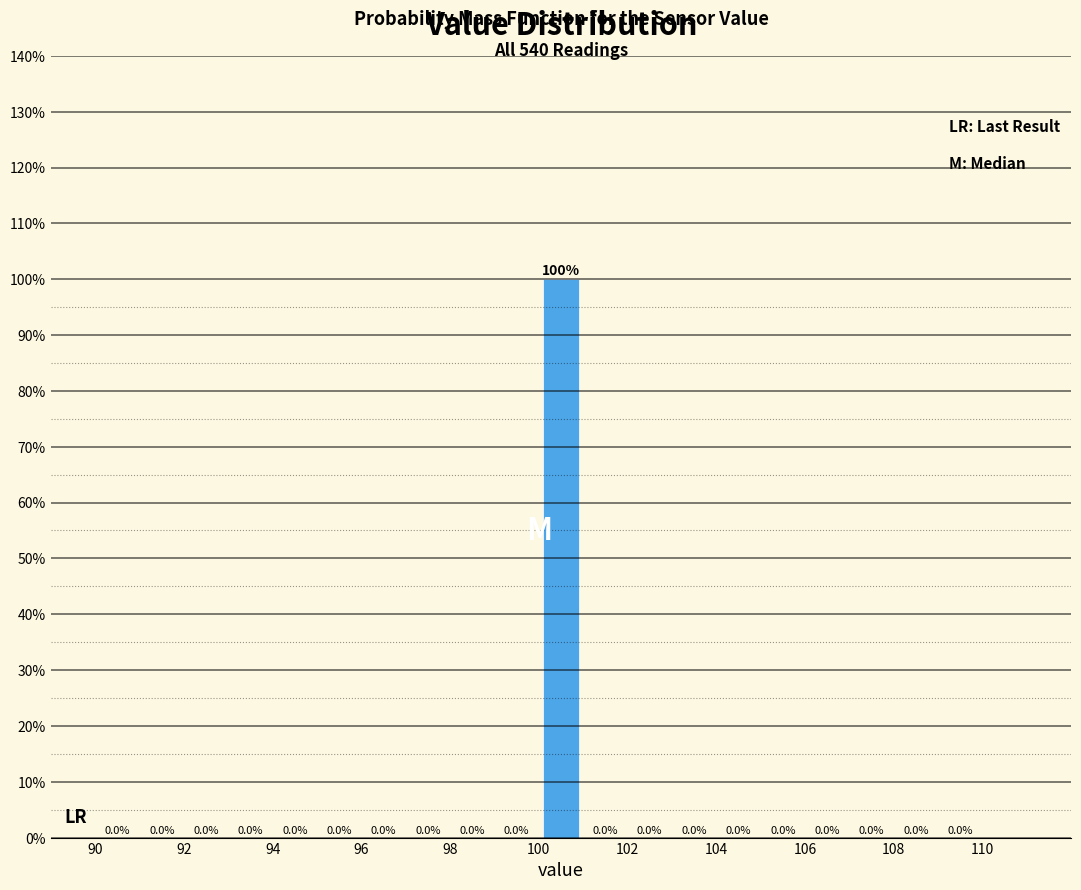

What is the height of the bar covering 100 to 101 on the x-axis?

100.0